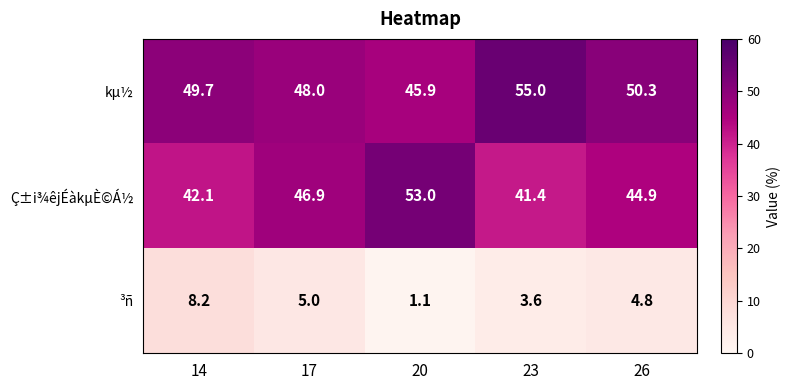

List the series in order of their peak value, highest first.

kµ½, Ç±i¾êjÉàkµÈ©Á½, ³ñ